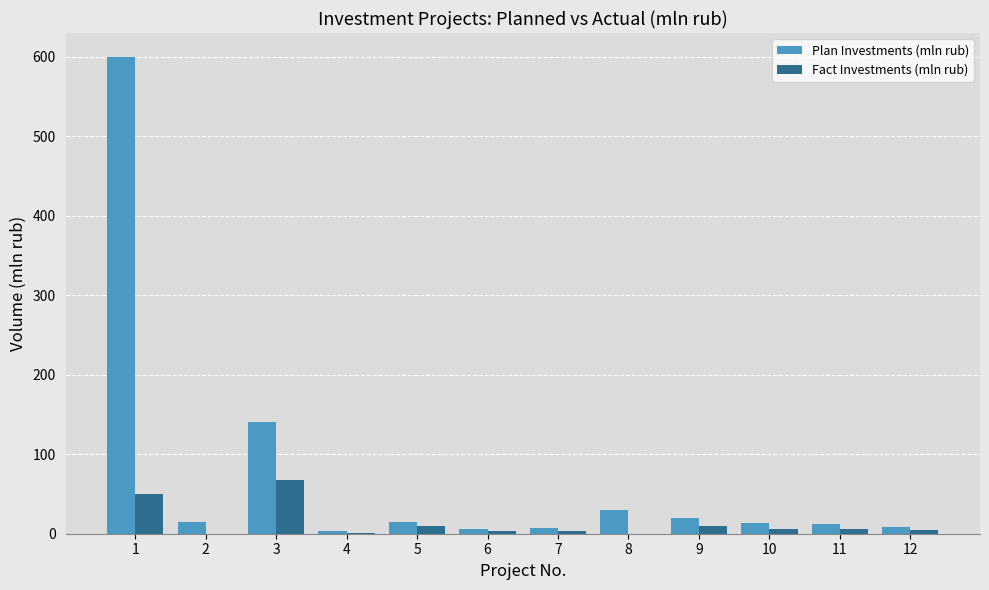

How many data points does each series have?

12